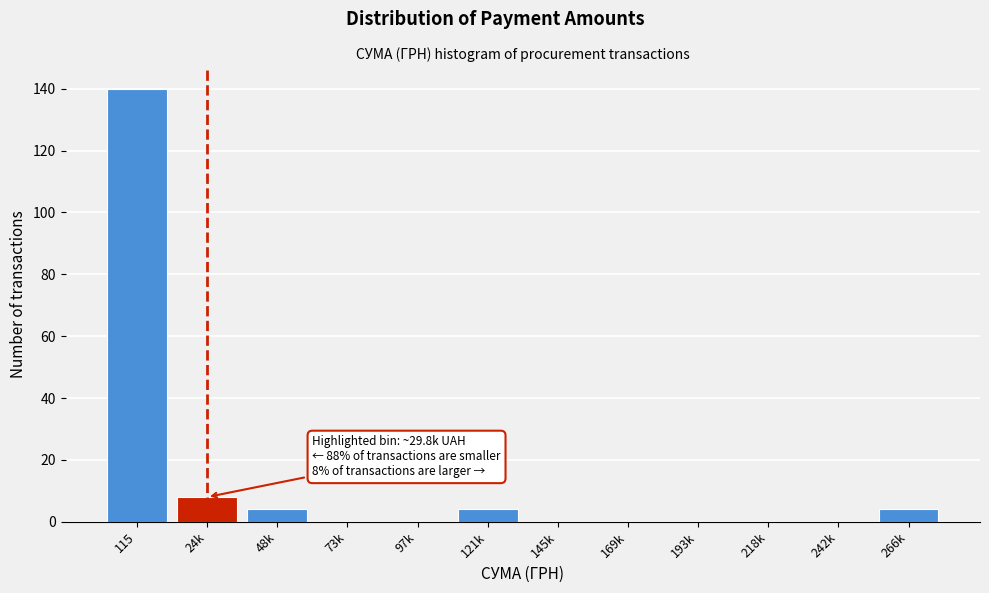

Reading right to left, list all the values displayed in this chart.

266k=4	242k=0	218k=0	193k=0	169k=0	145k=0	121k=4	97k=0	73k=0	48k=4	24k=8	115=140